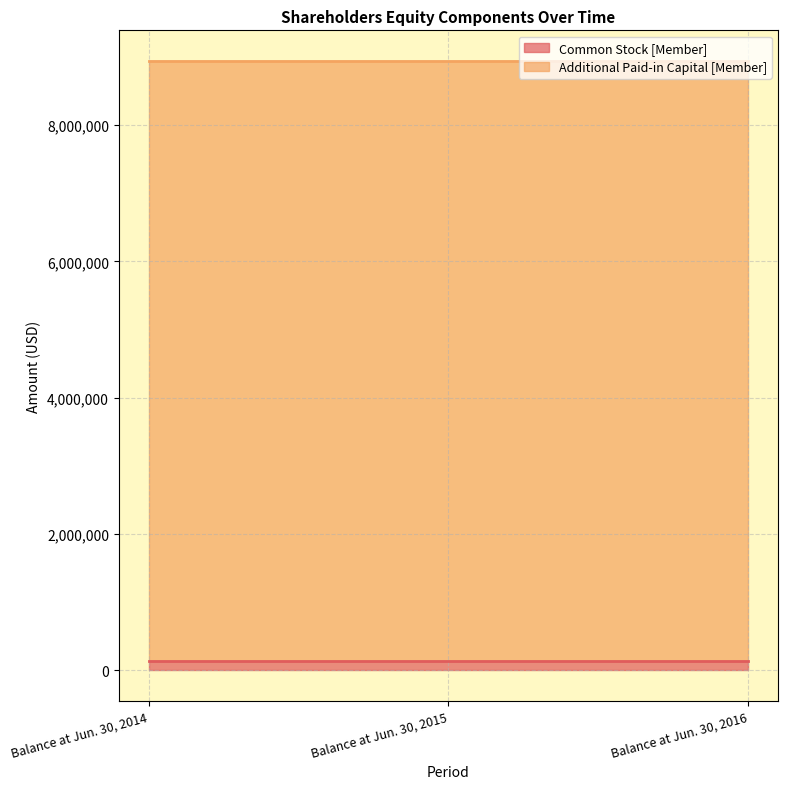

What is the sum of all Common Stock [Member] values?

402000